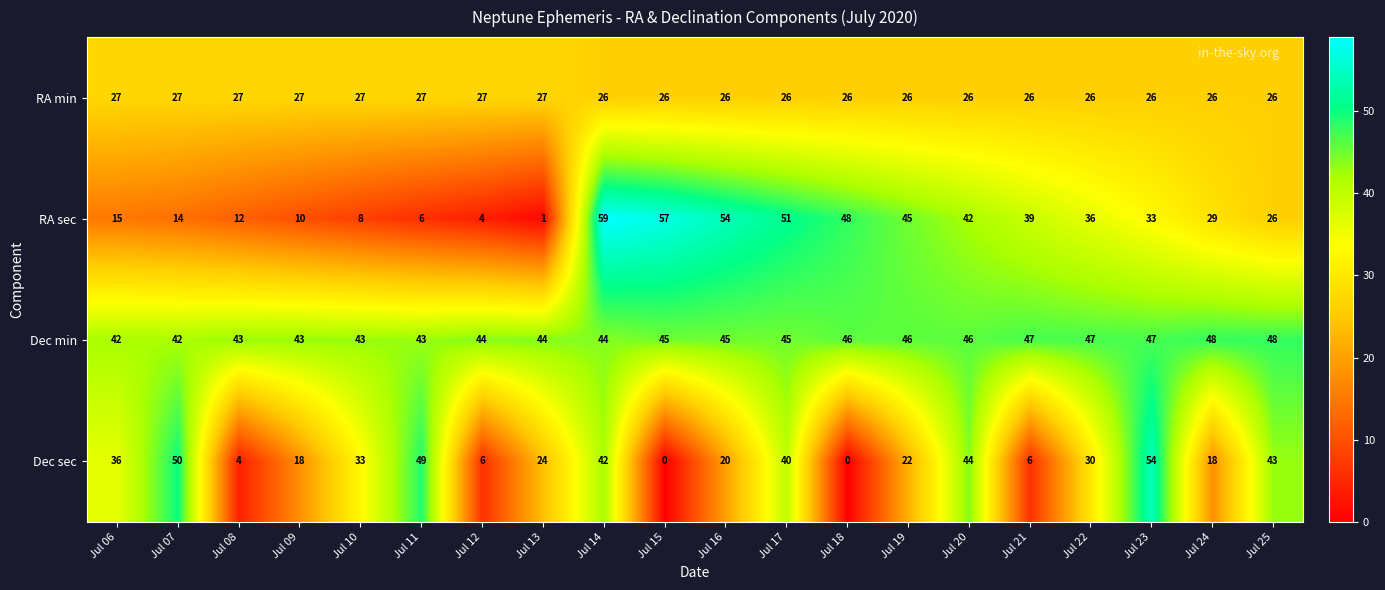

What is the total value across all series at Jul 08?

86